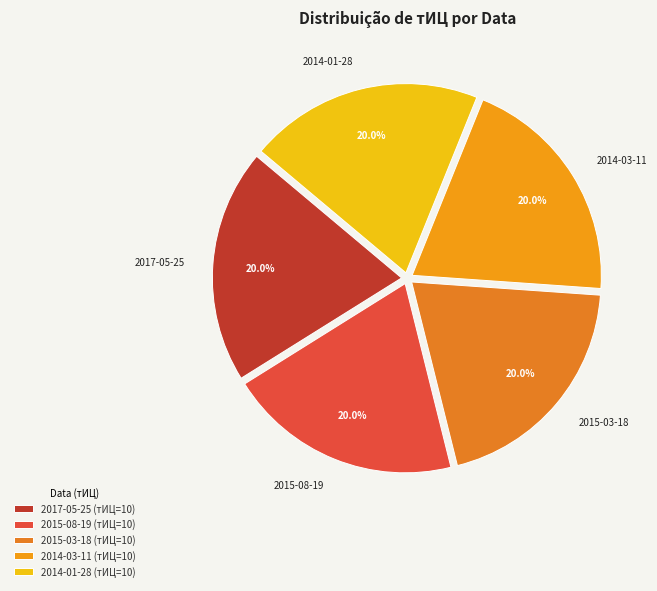

What is the total percentage of 2017-05-25 and 2014-01-28?

40.0%